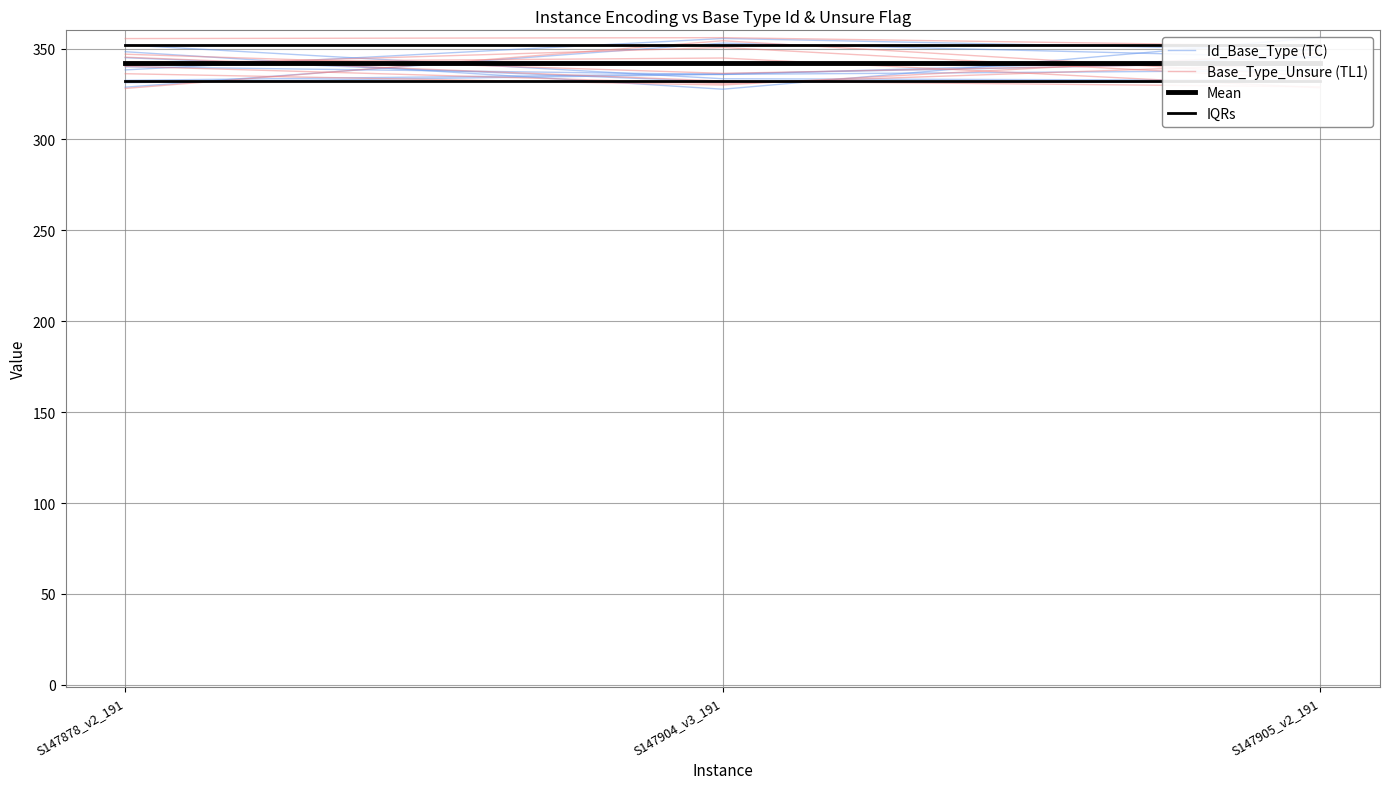

What is the label of the 1st point from the left?

S147878_v2_191